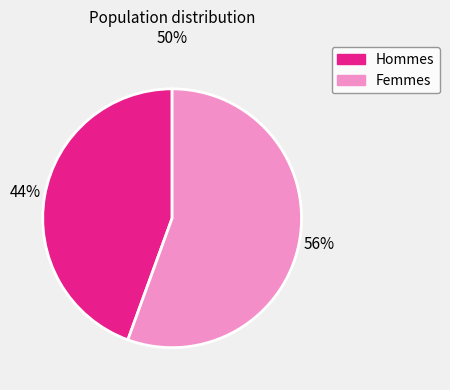

To the nearest percent, what is the average slice percentage?

50%